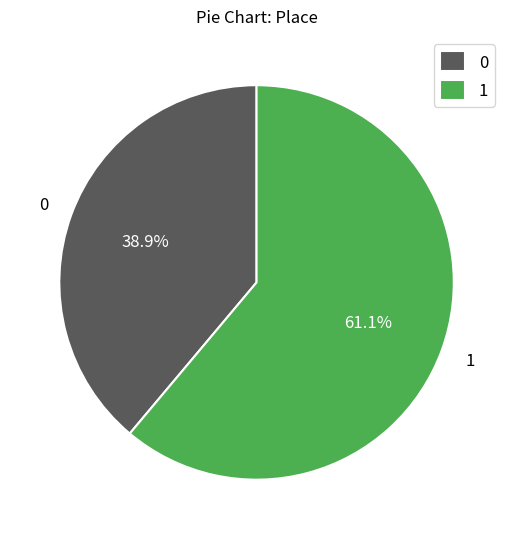

What is the ratio of the value at 0 to the value at 1?

0.6